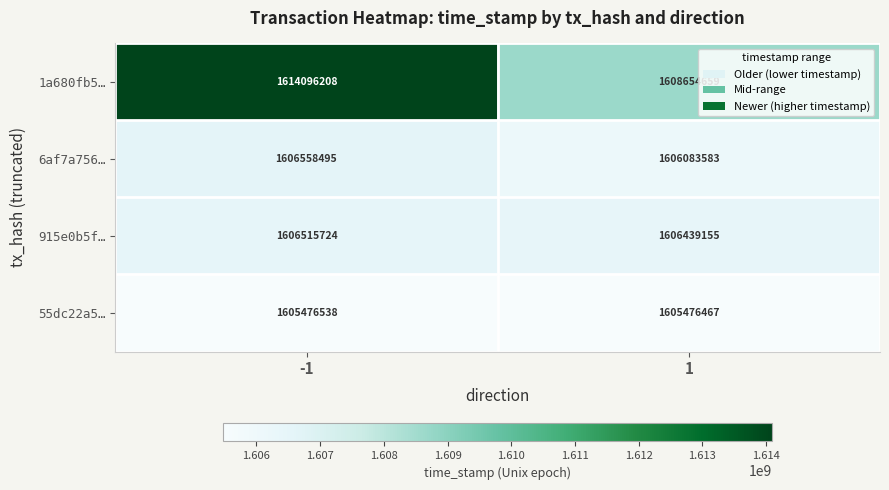

Is it true that 915e0b5f… equals 1116868569 at 1?

False